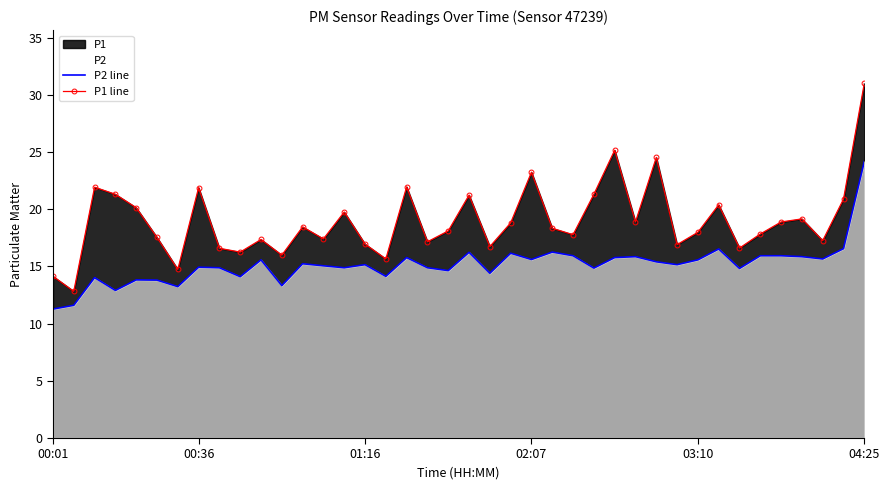

True or false: P2 line and P1 line intersect in this chart.

False